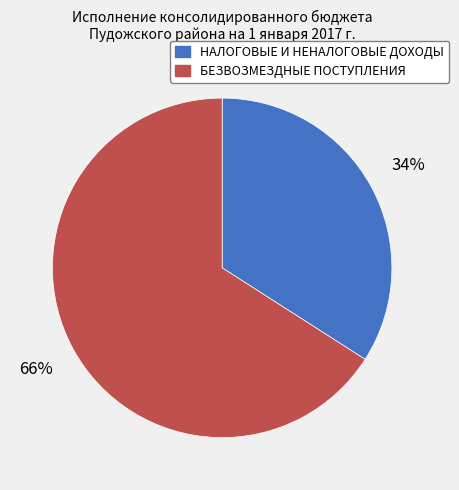

To the nearest percent, what is the difference between the БЕЗВОЗМЕЗДНЫЕ ПОСТУПЛЕНИЯ and НАЛОГОВЫЕ И НЕНАЛОГОВЫЕ ДОХОДЫ slice percentages?

32%